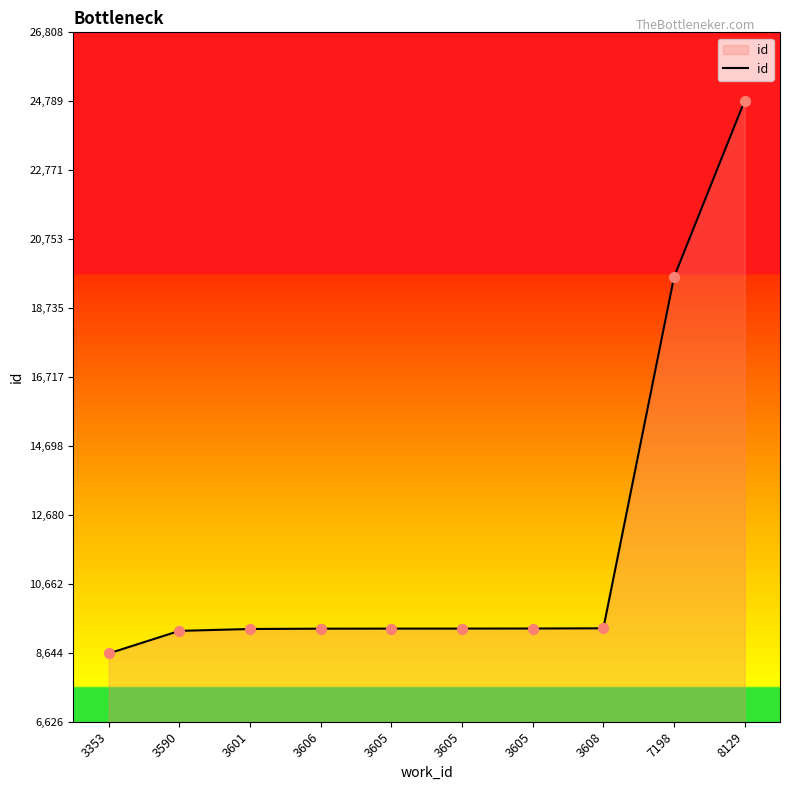

What is the ratio of the value at 3605 to the value at 3353?

1.1